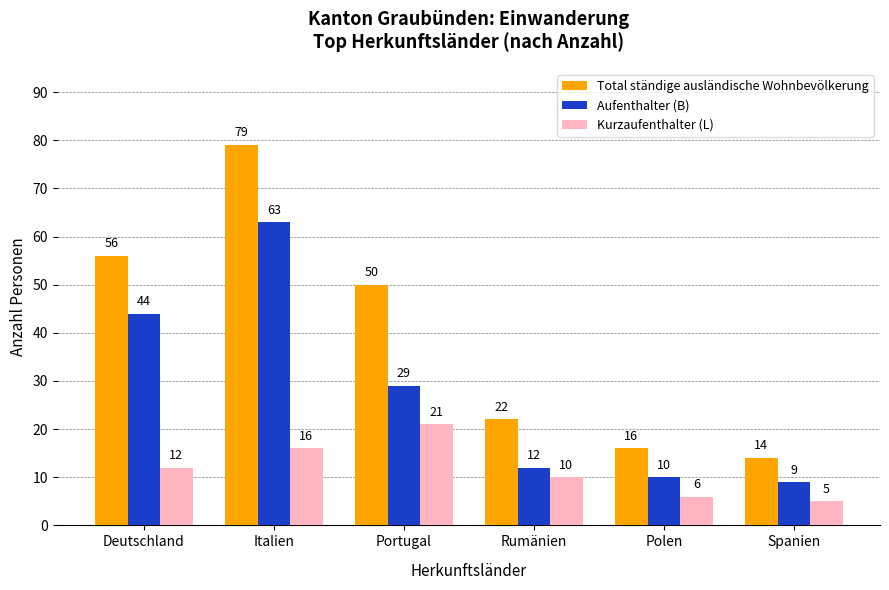

Rank the categories by Aufenthalter (B) value from highest to lowest.

Italien, Deutschland, Portugal, Rumänien, Polen, Spanien